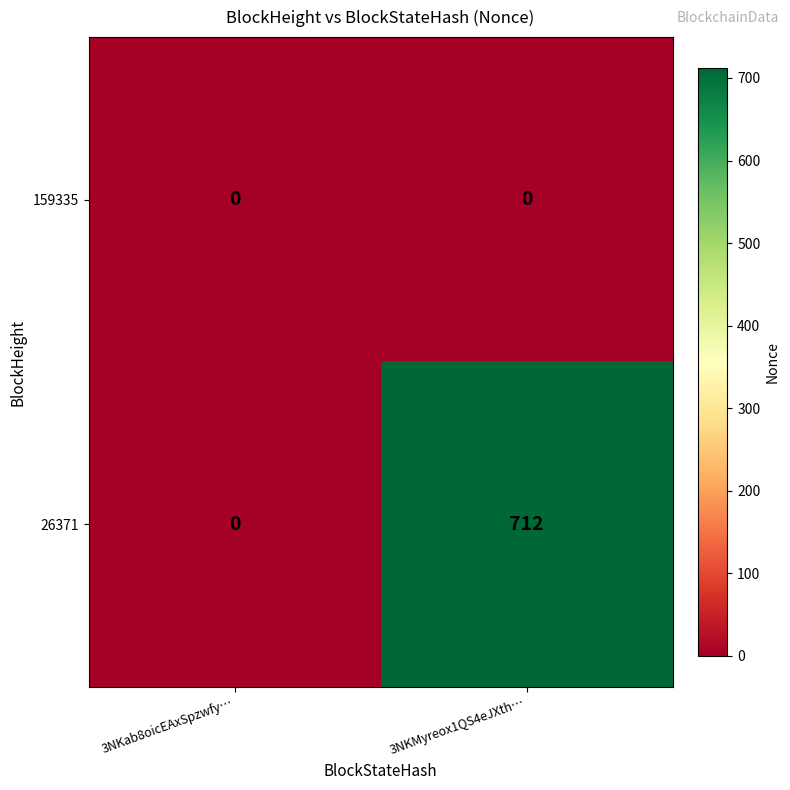

Which series has the largest range (max minus min)?

26371